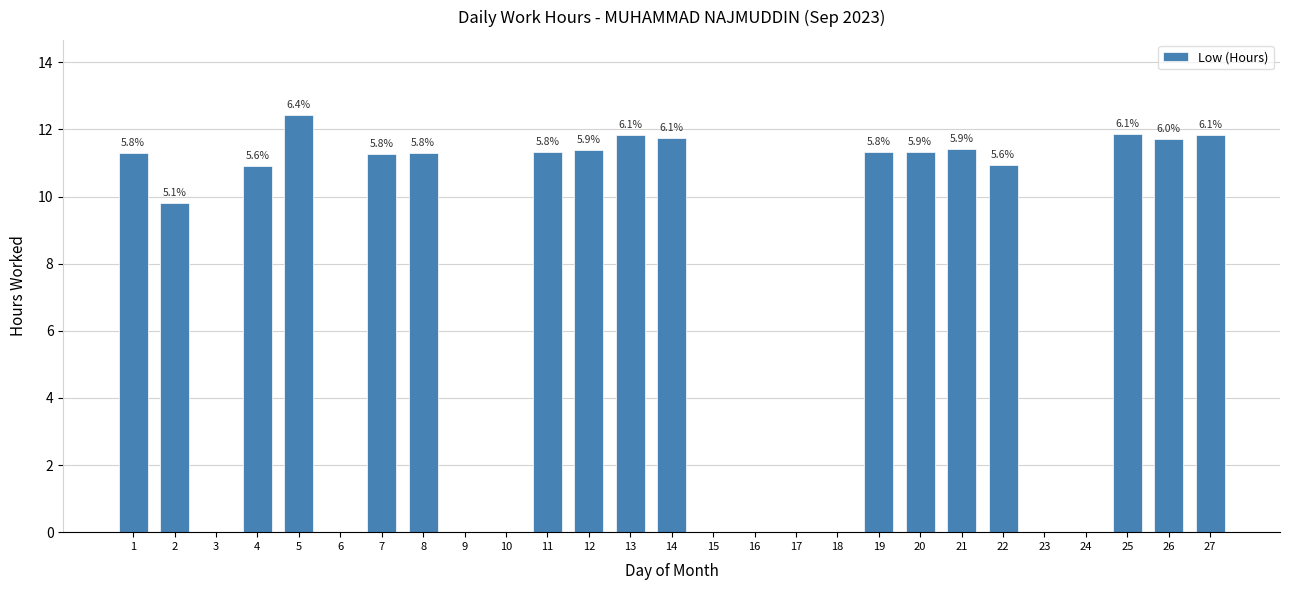

Approximately how many times larger is the value at 20 compared to 7?

1.0